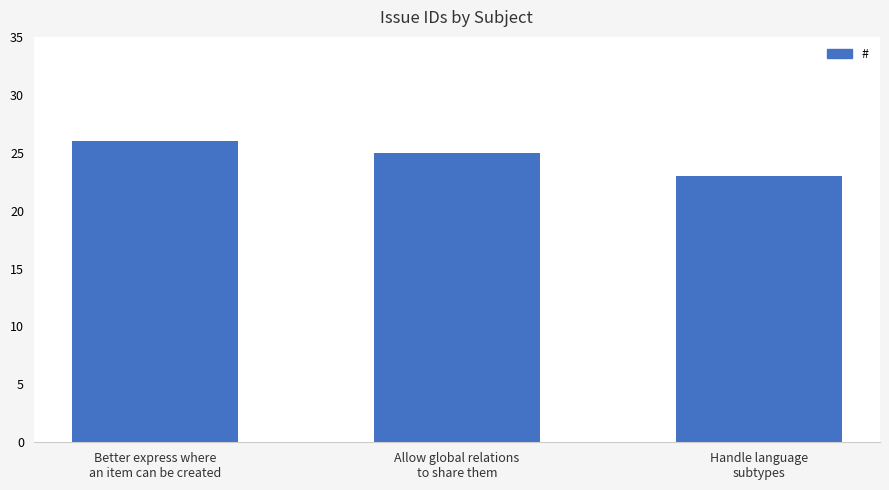

What position from the left is Better express where
an item can be created?

1